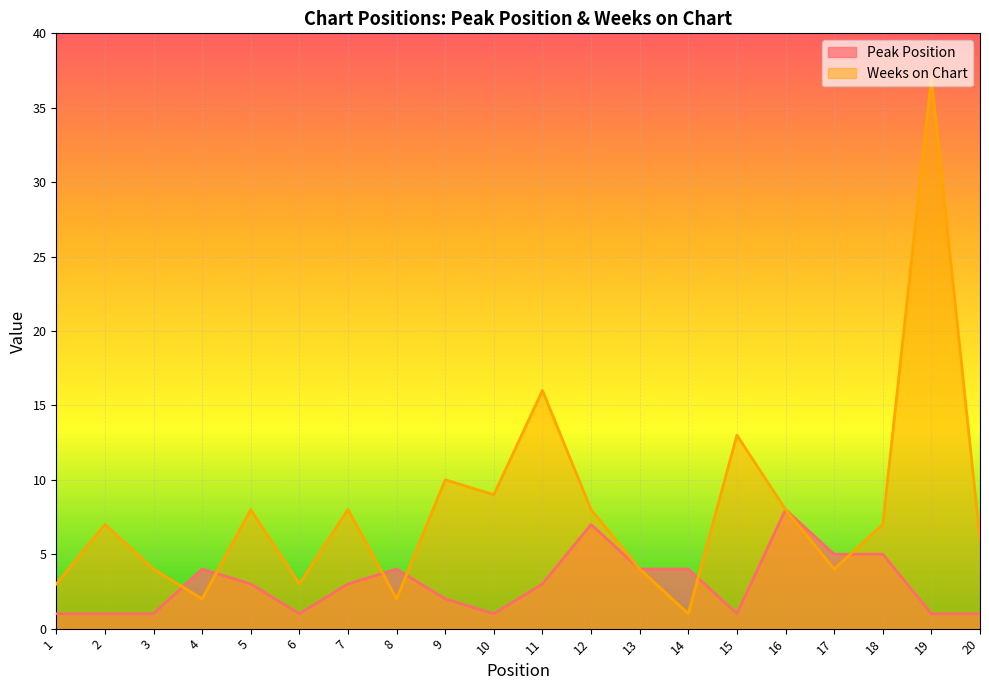

What is the average value of the Weeks on Chart series?

8